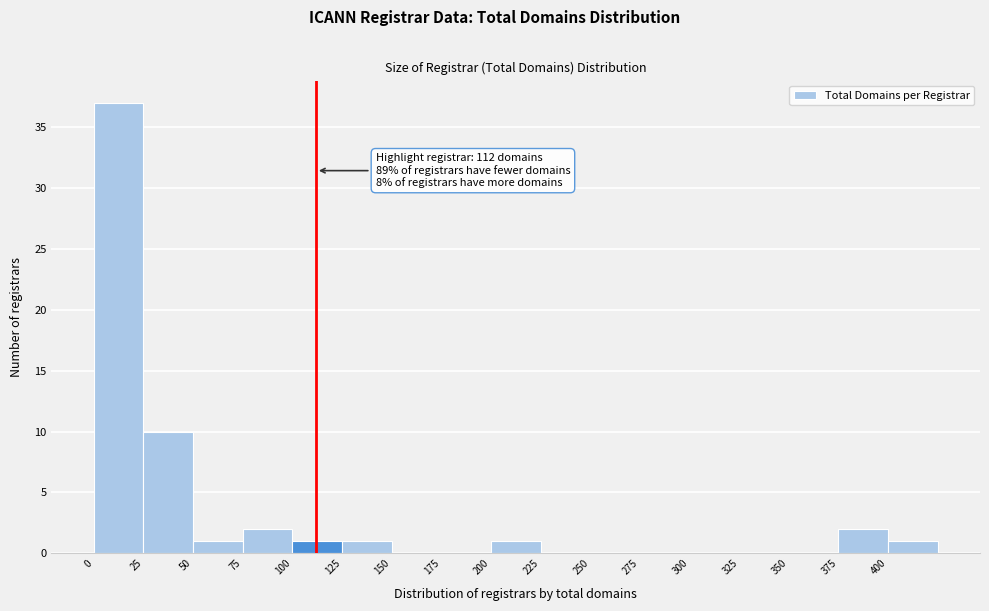

Over which range of the x-axis is the bar tallest?

0 to 25